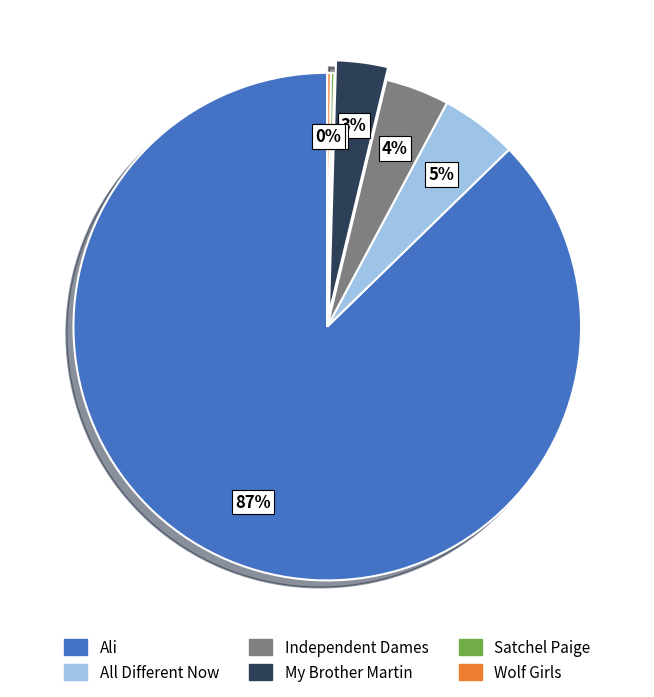

Do My Brother Martin and All Different Now together represent more than half of the pie?

No